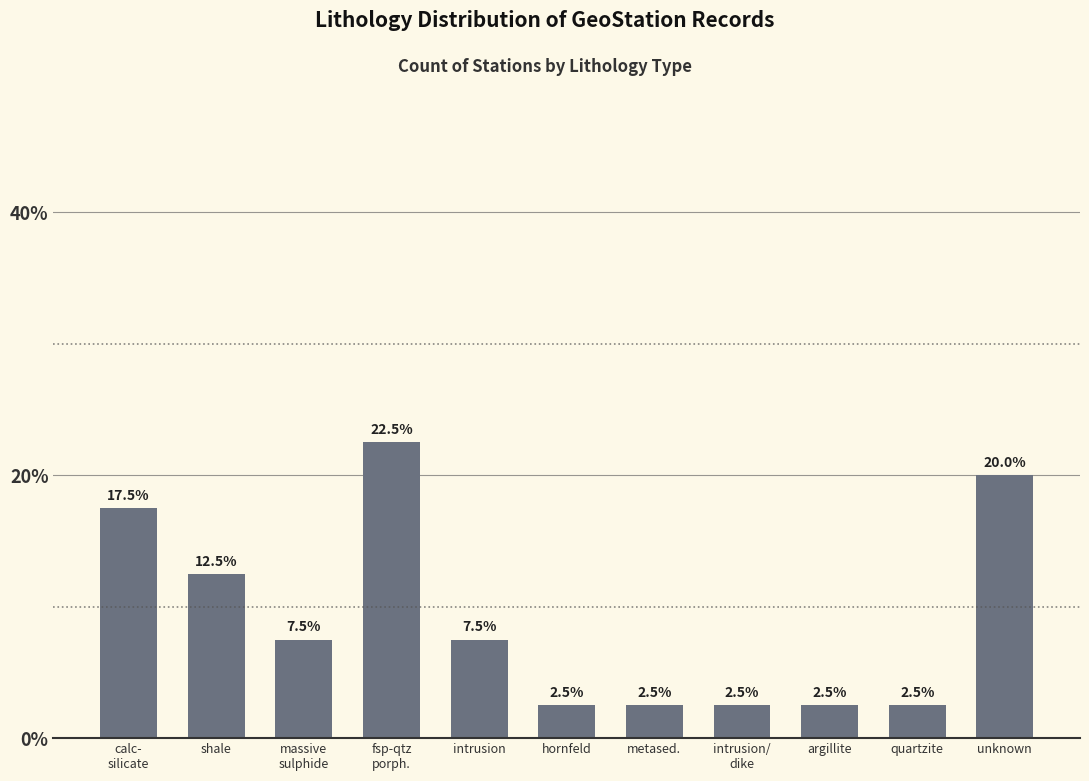

What is the difference between the maximum and minimum values?

20.0